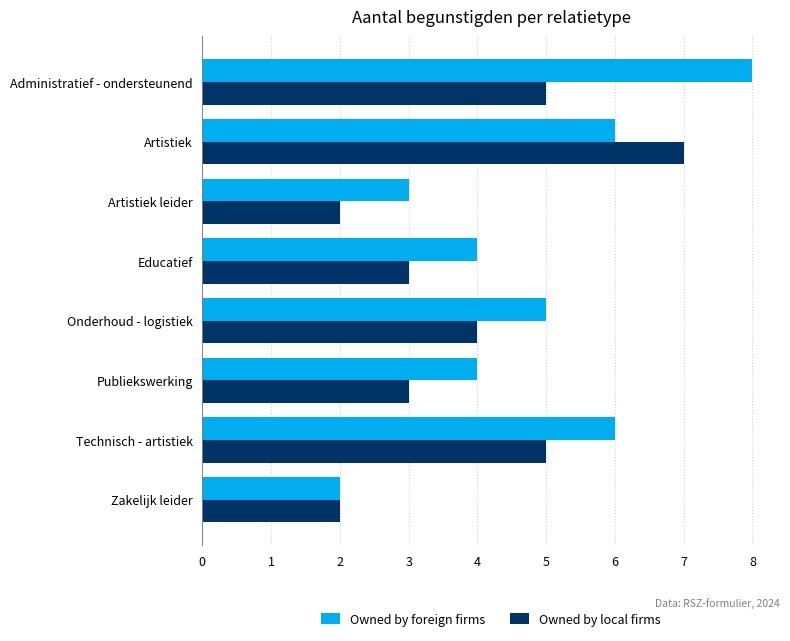

True or false: Owned by local firms has a value of 3 at Publiekswerking.

True